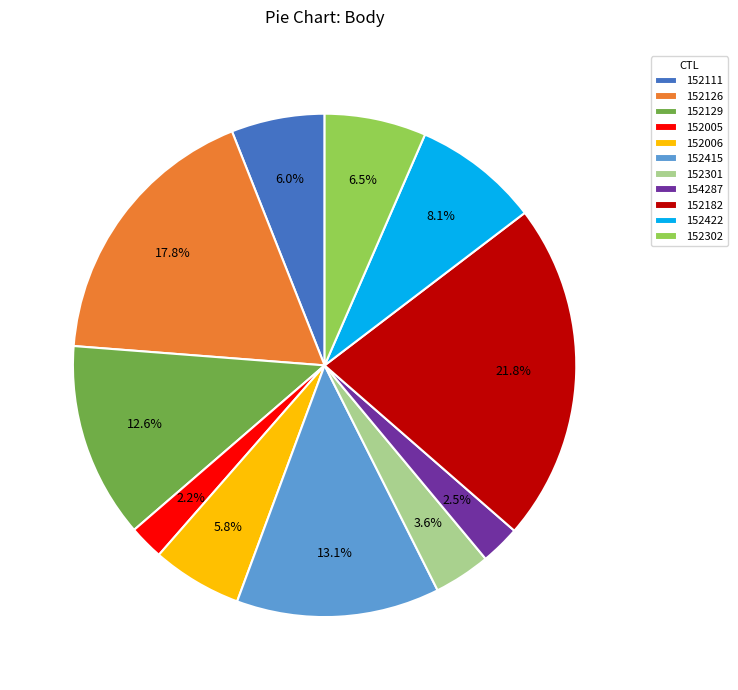

Which category has the biggest portion of the pie?

152182